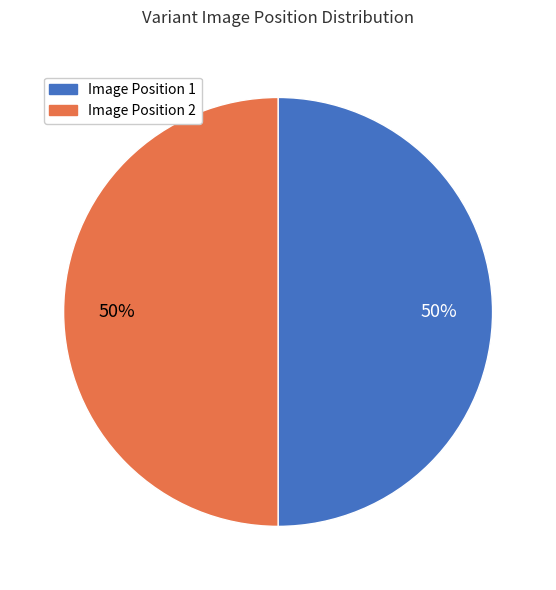

To the nearest percent, what is the average slice percentage?

50%